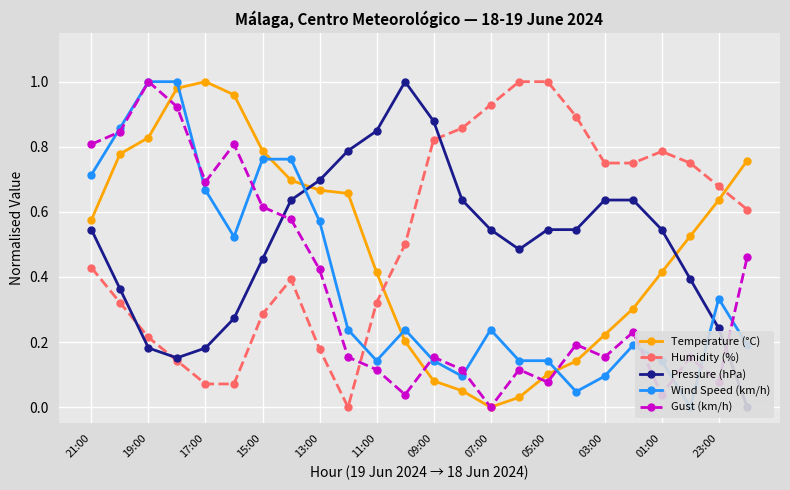

How many lines are shown in the chart?

5